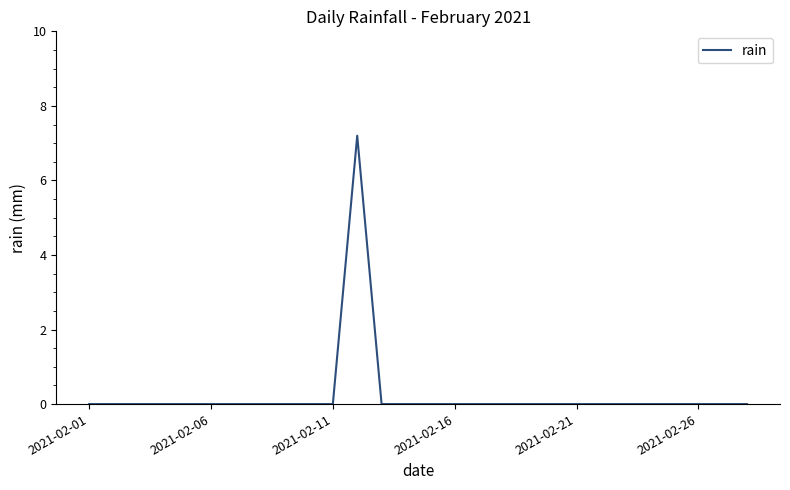

What is the greatest value displayed?

7.2